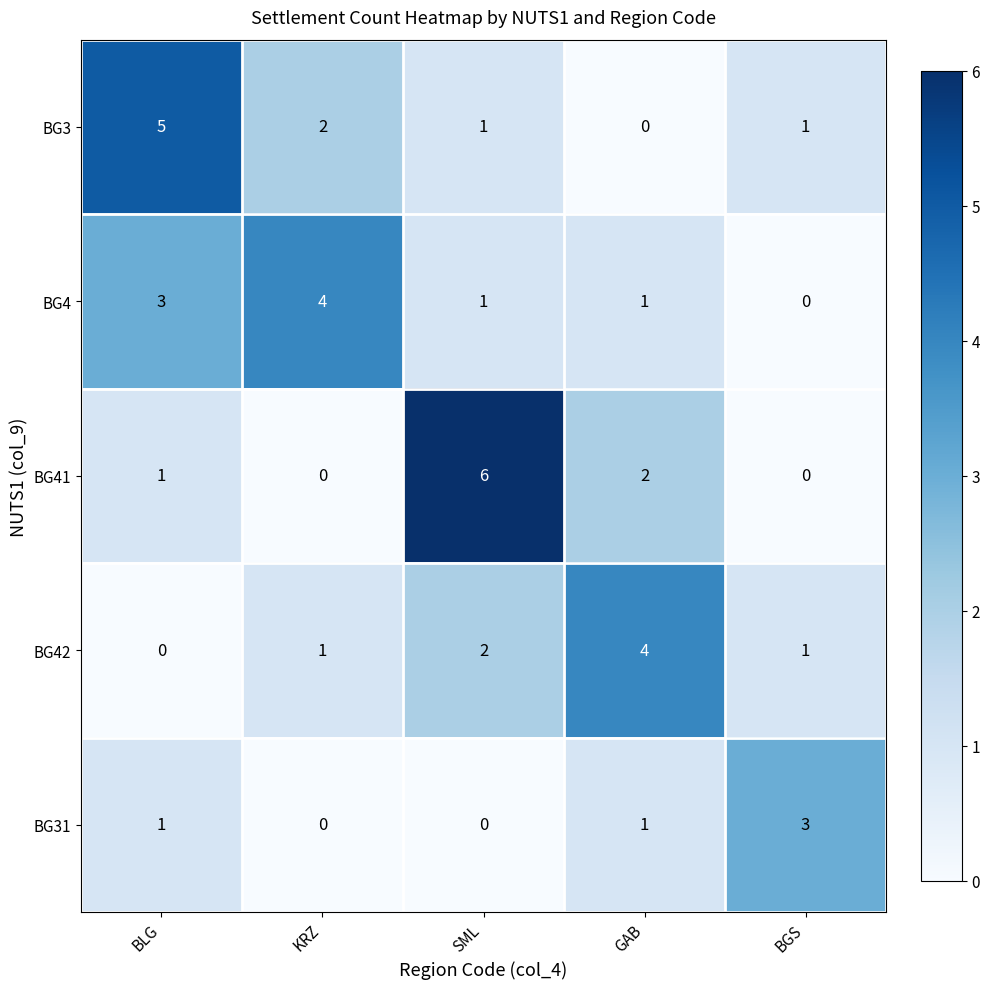

Which label corresponds to the largest value in the chart?

SML